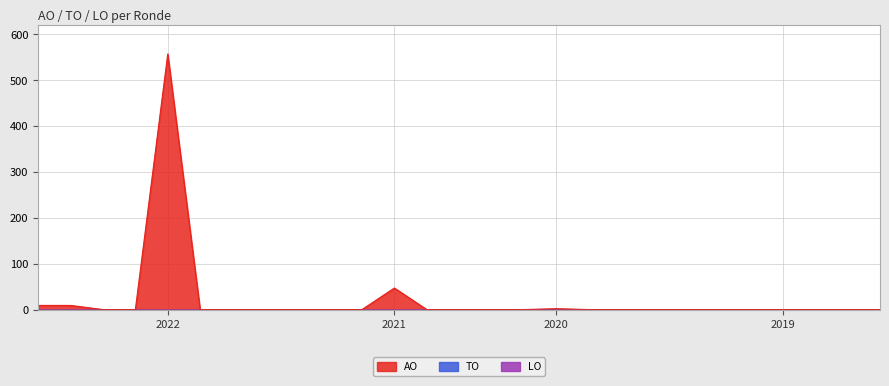

At 2019 opmaak goedgekeurd, list the series in order from largest to smallest.

AO, TO, LO